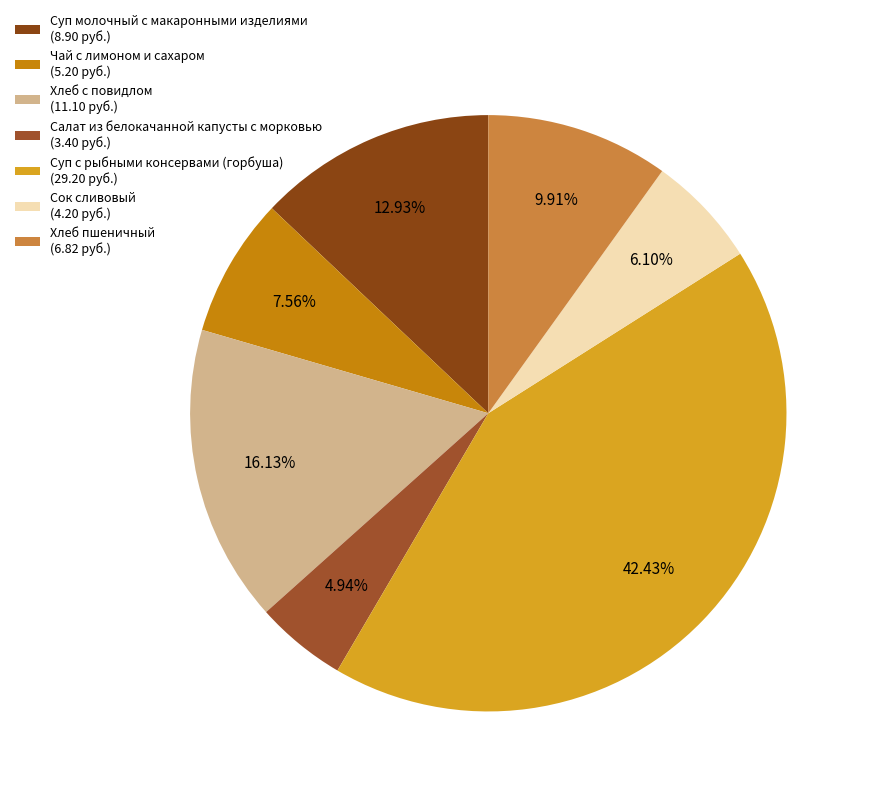

To the nearest percent, what is the average slice percentage?

14%